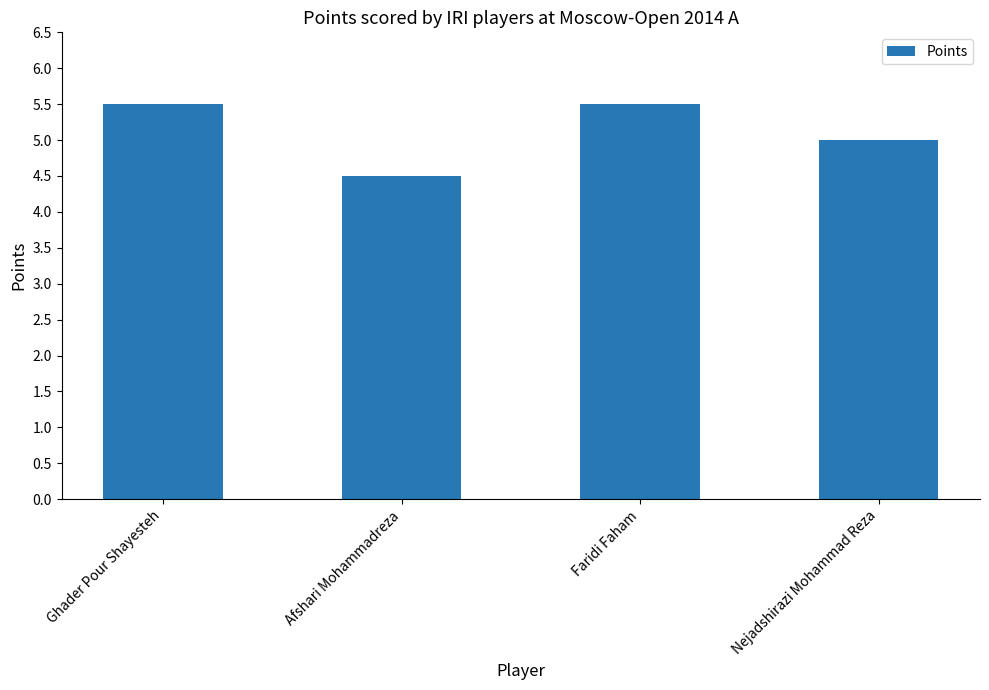

Which category has the lowest value across all series?

Afshari Mohammadreza